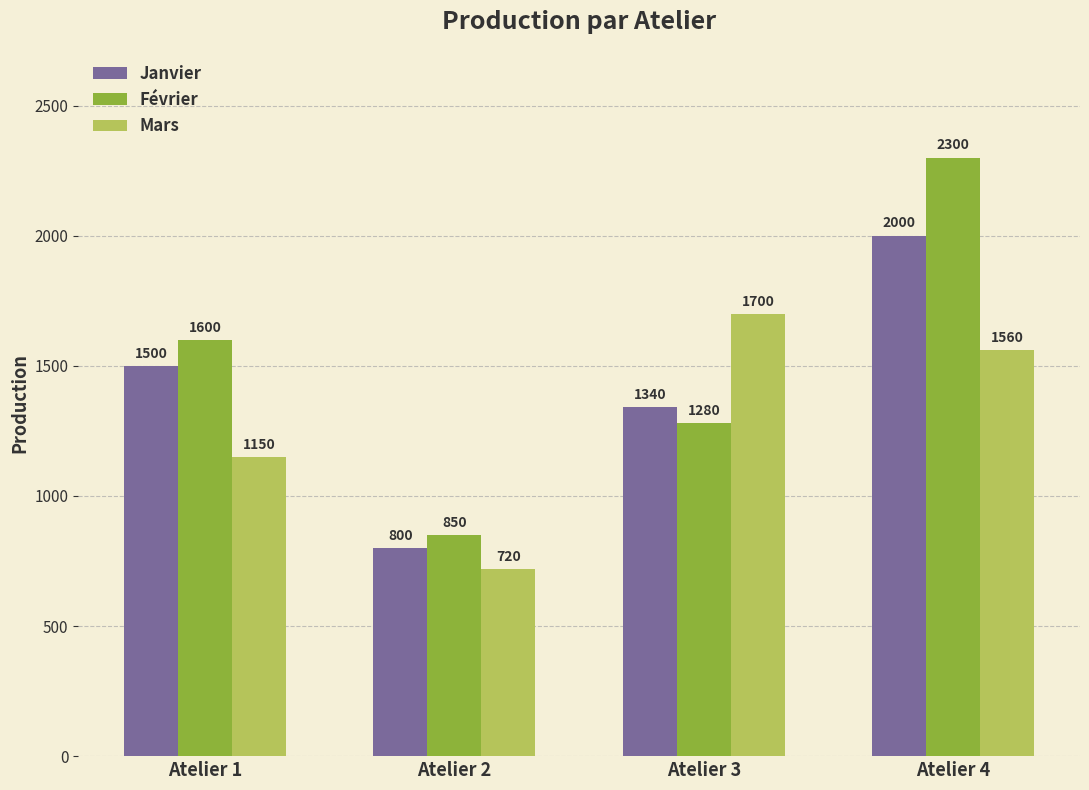

Rank the categories by Janvier value from highest to lowest.

Atelier 4, Atelier 1, Atelier 3, Atelier 2